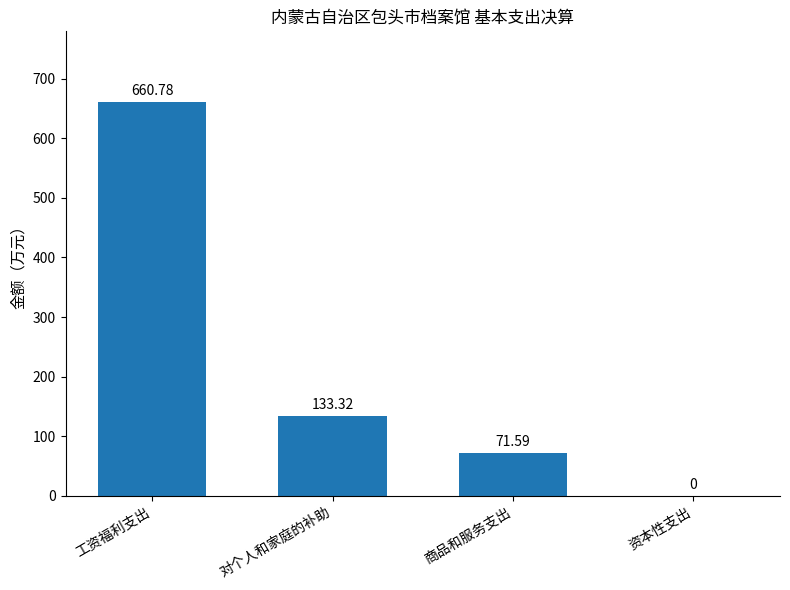

Where does the data first go above 133?

工资福利支出